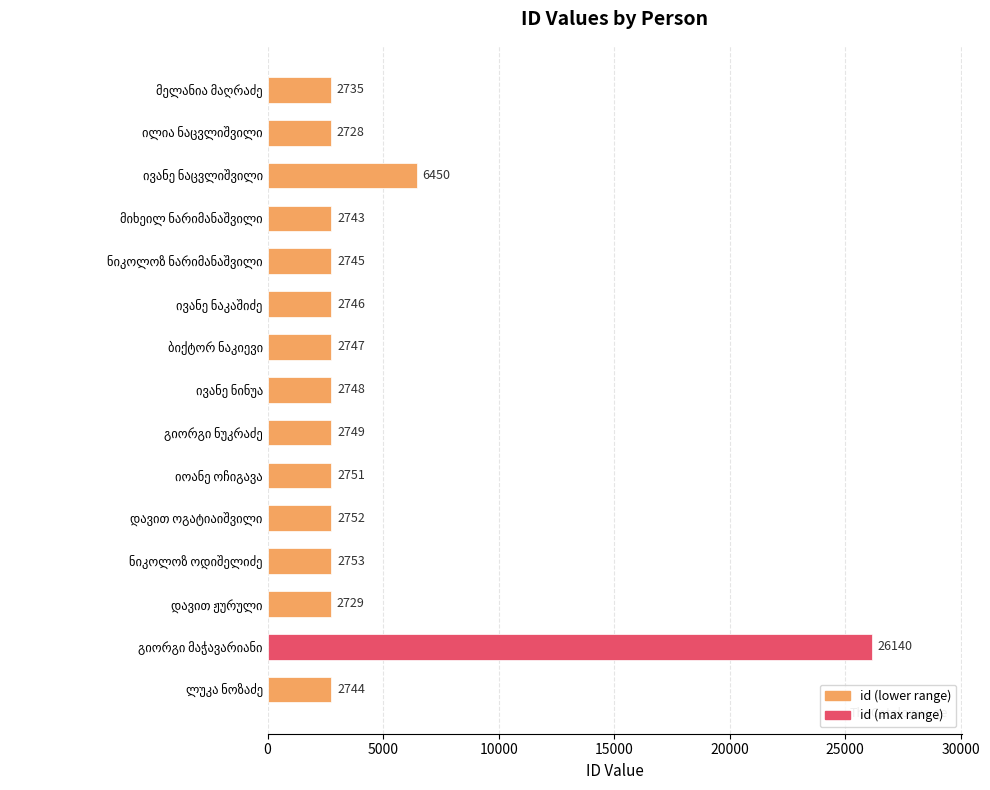

What is the value of the 4th bar from the top?

2743